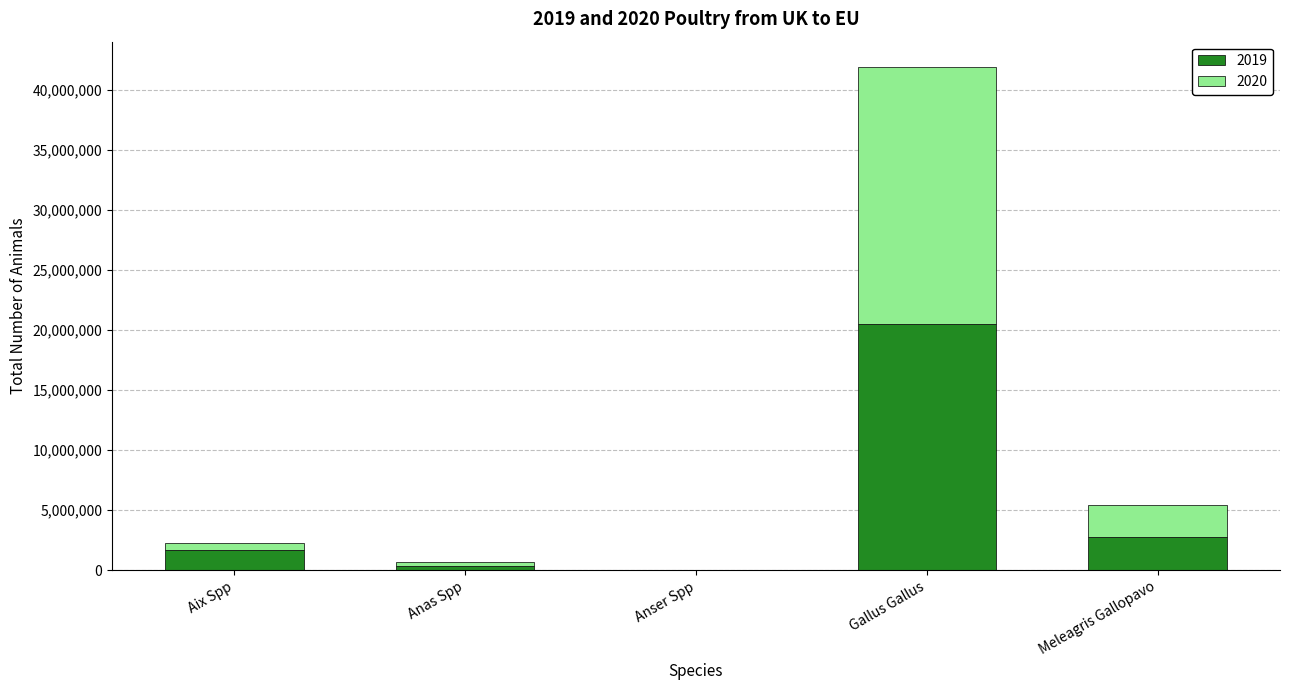

How many categories are shown in the chart?

5